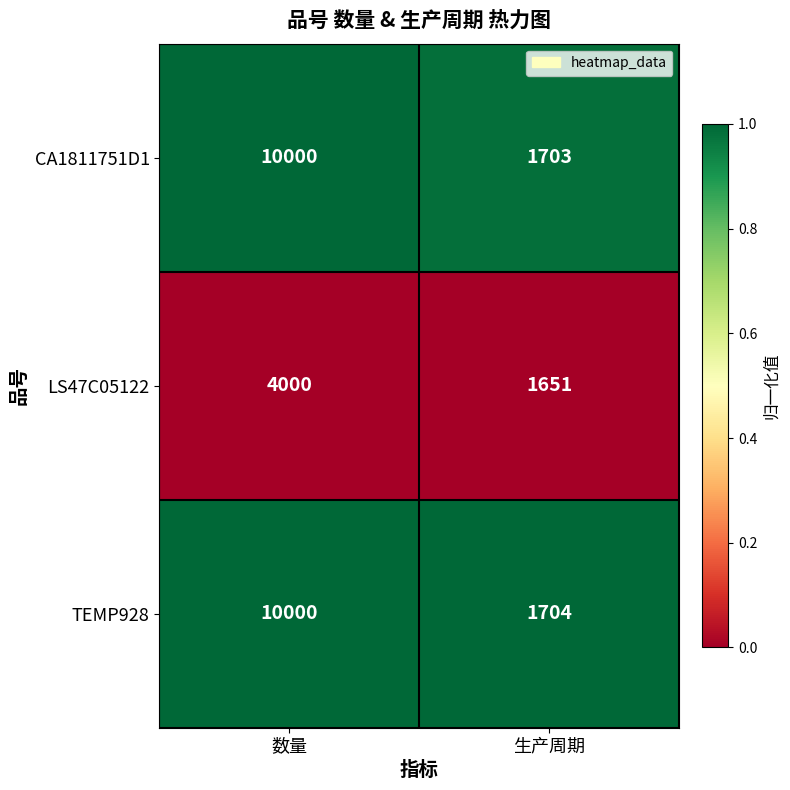

True or false: LS47C05122 has a value of 6547 at 数量.

False